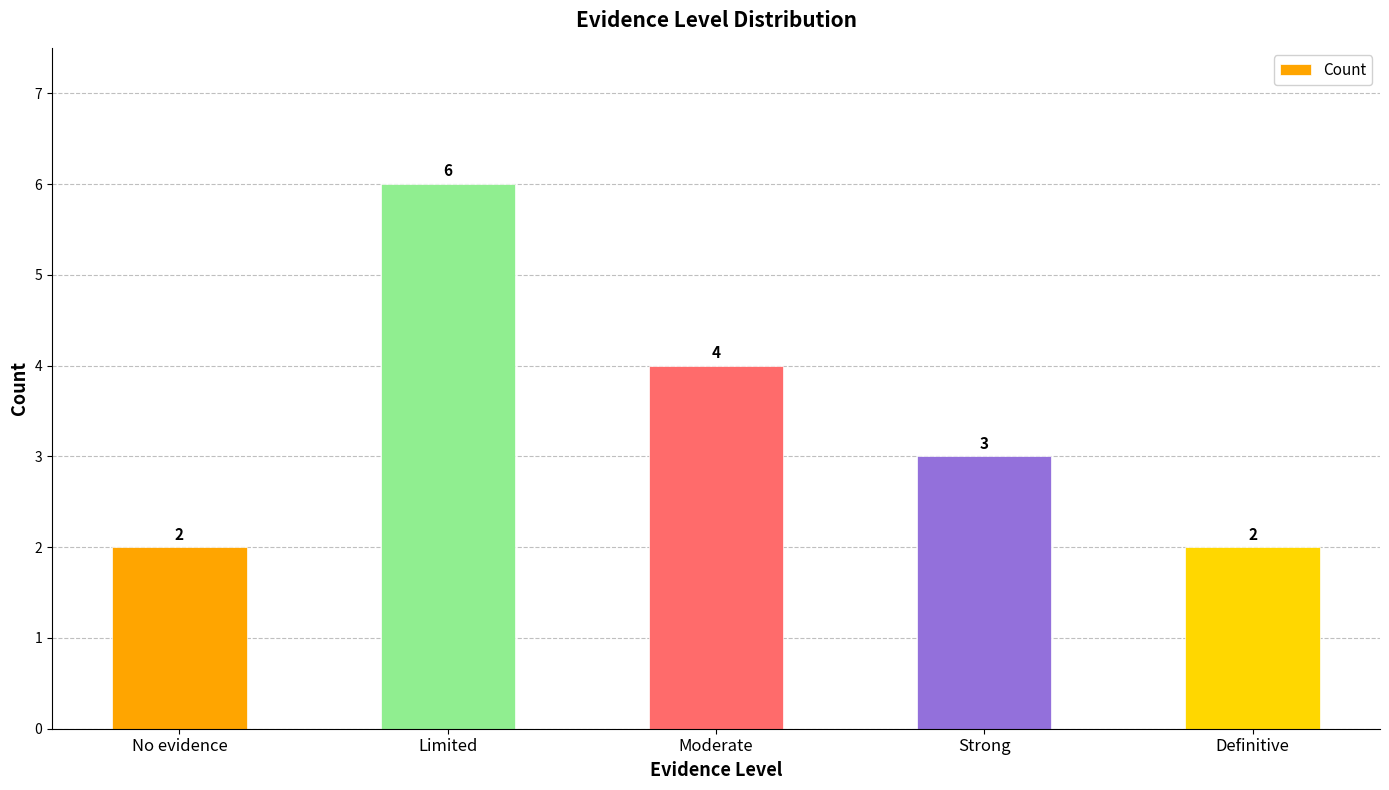

At which label is the value closest to 4?

Moderate